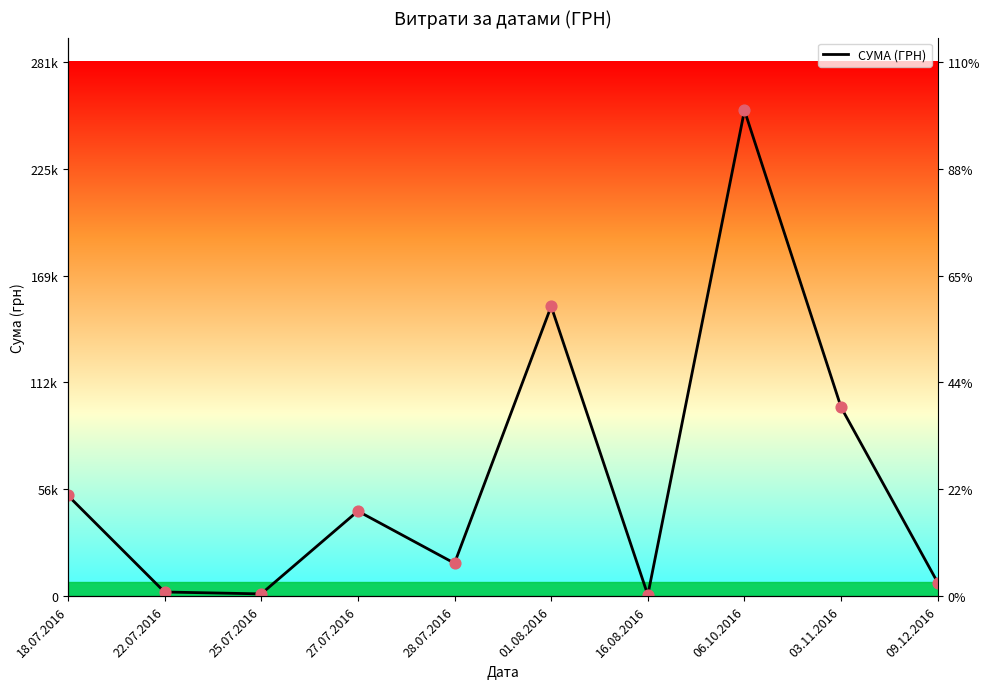

What is the change in value from 25.07.2016 to 28.07.2016?

+16110.0